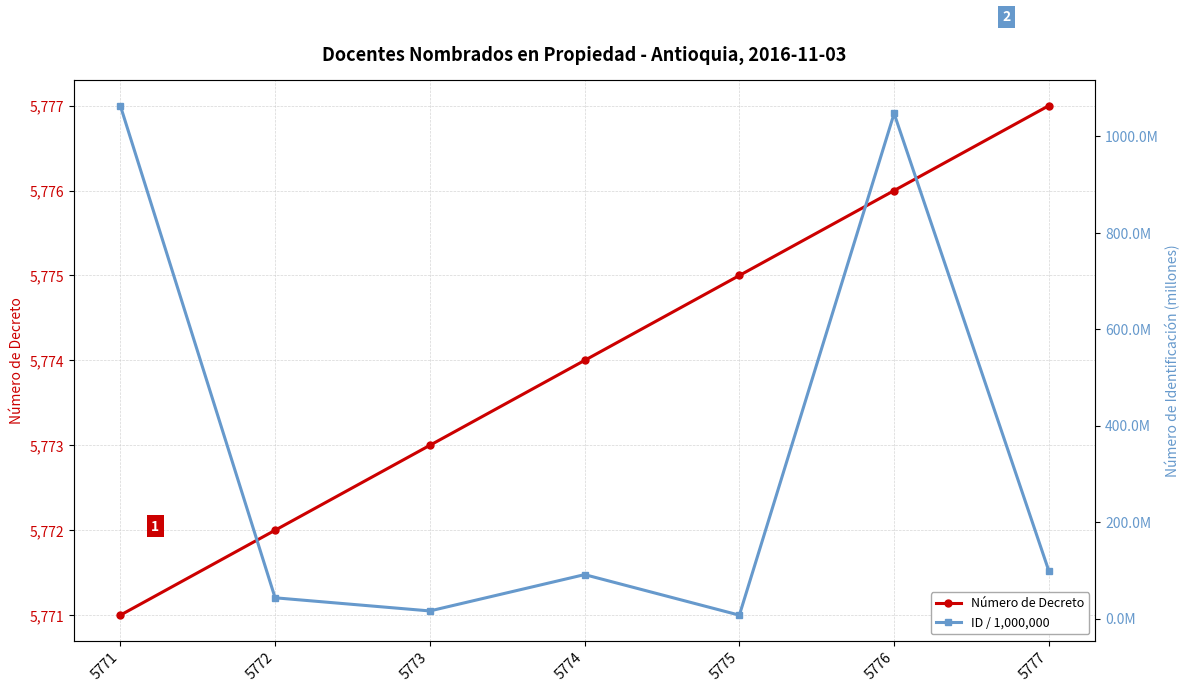

Which series has the widest spread of values?

ID / 1,000,000